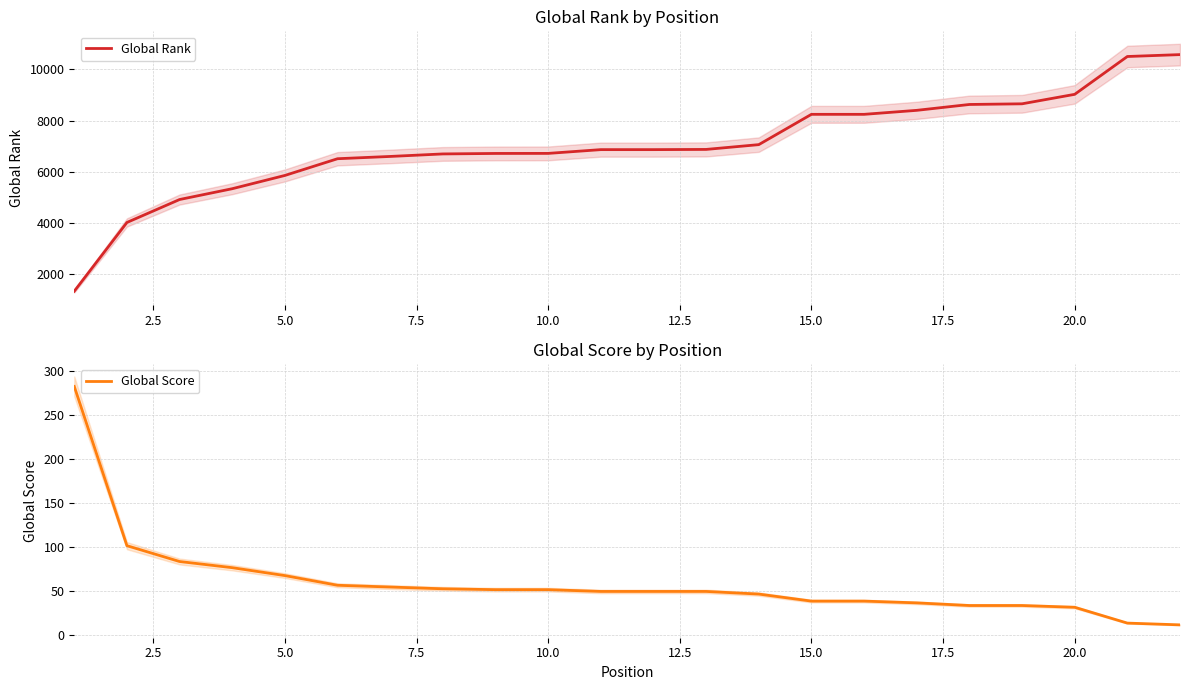

What are all the series names shown in the legend?

Global Rank, Global Score